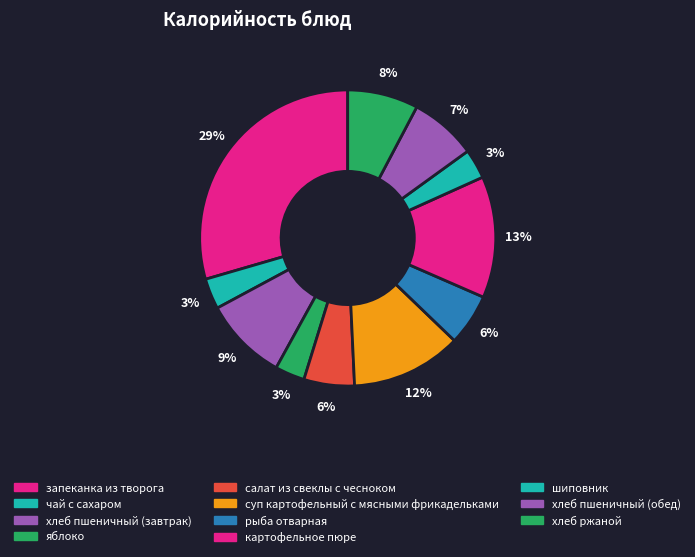

True or false: запеканка из творога accounts for 19% of the total.

False